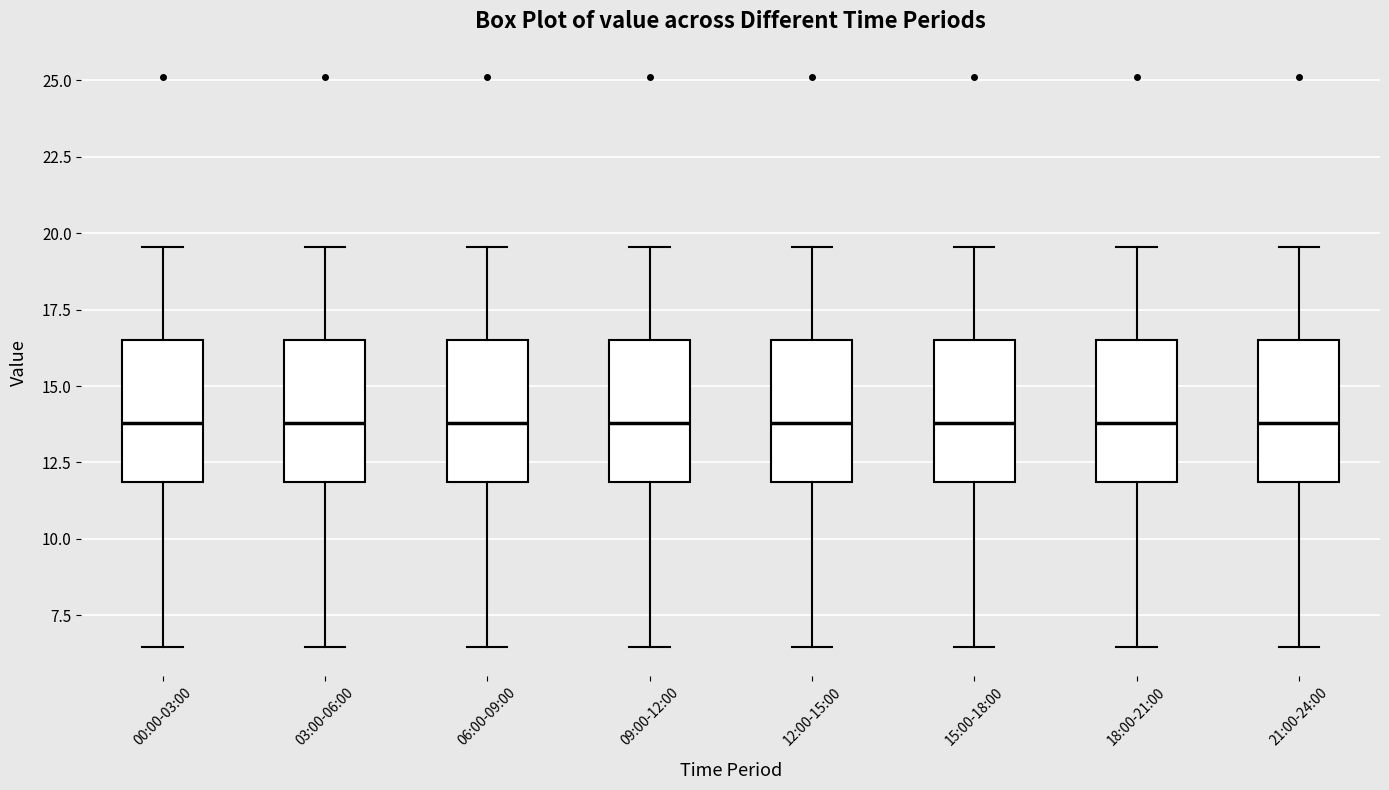

Reading left to right, read every box against the y-axis: the position of its median line, the range the box covers, and the ends of its whiskers. The values are not printed on the chart, so give them approximately, as read against the axis.

00:00-03:00: median 14.0, box 12.0 to 16.5, whiskers 6.5 to 19.5
03:00-06:00: median 14.0, box 12.0 to 16.5, whiskers 6.5 to 19.5
06:00-09:00: median 14.0, box 12.0 to 16.5, whiskers 6.5 to 19.5
09:00-12:00: median 14.0, box 12.0 to 16.5, whiskers 6.5 to 19.5
12:00-15:00: median 14.0, box 12.0 to 16.5, whiskers 6.5 to 19.5
15:00-18:00: median 14.0, box 12.0 to 16.5, whiskers 6.5 to 19.5
18:00-21:00: median 14.0, box 12.0 to 16.5, whiskers 6.5 to 19.5
21:00-24:00: median 14.0, box 12.0 to 16.5, whiskers 6.5 to 19.5